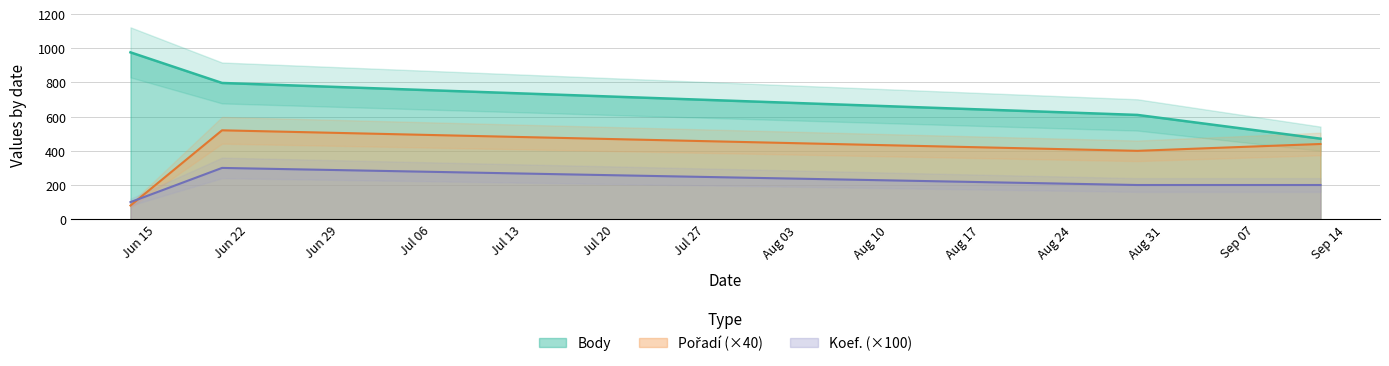

What is the difference between the maximum and minimum values in the Body series?

505